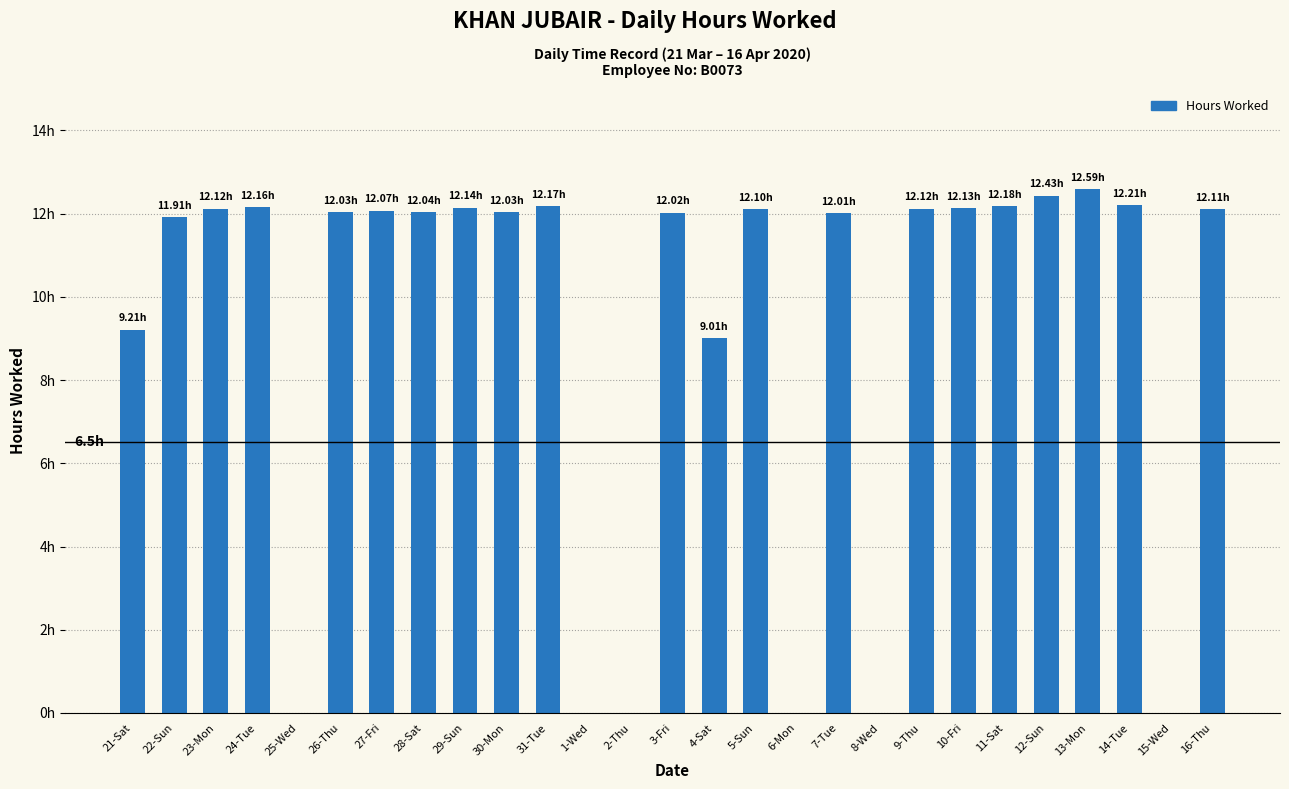

What is the label of the 3rd bar from the right?

14-Tue